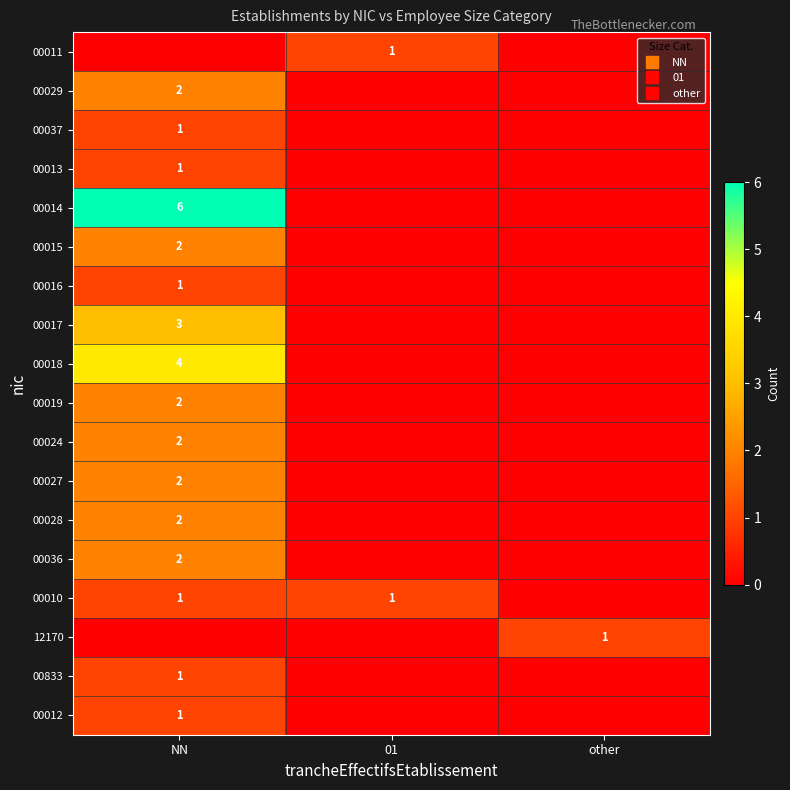

How many data points does each series have?

3